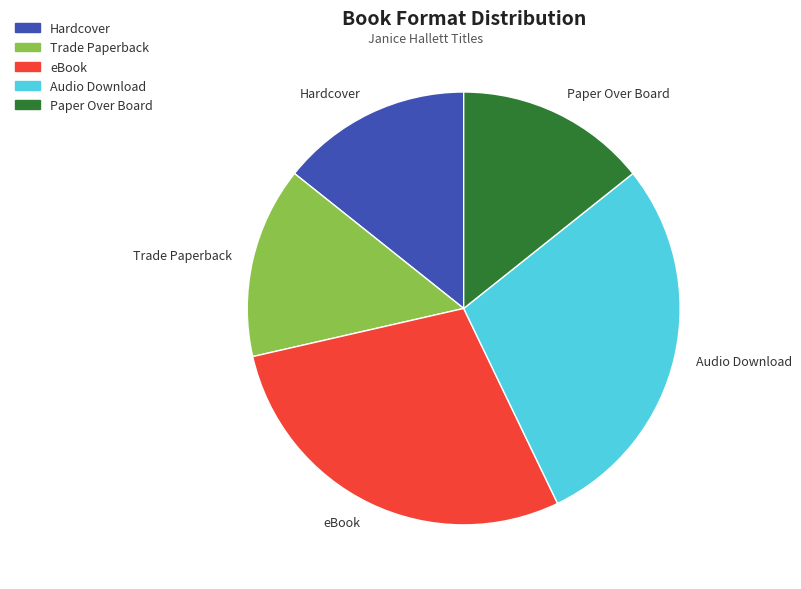

What is the ratio of the value at eBook to the value at Audio Download?

1.0